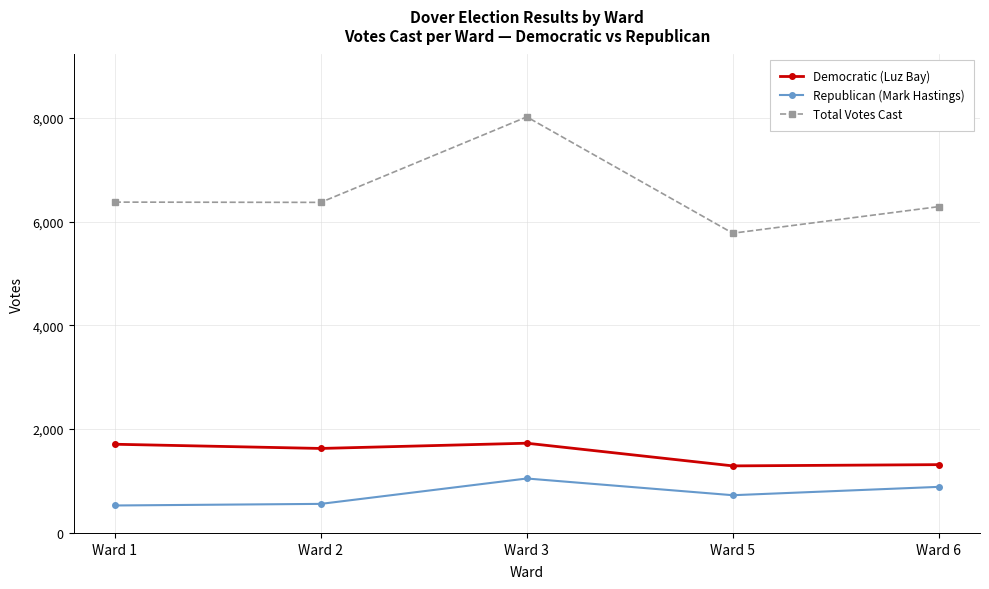

Is the value of Total Votes Cast at Ward 6 greater than the value of Republican (Mark Hastings) at Ward 2?

Yes